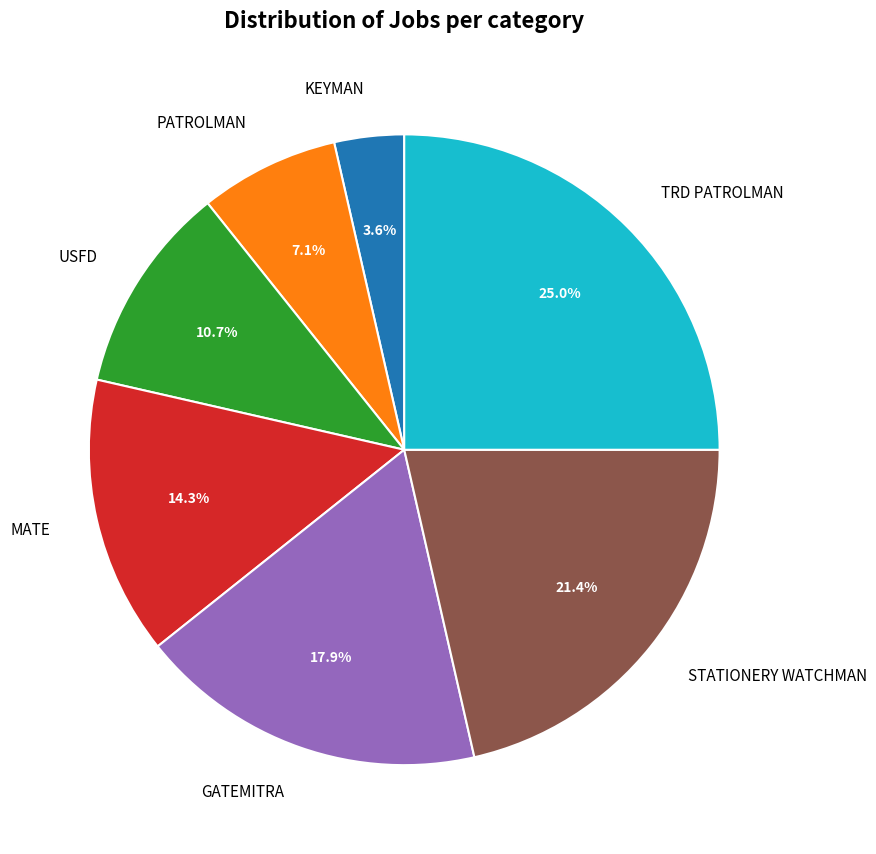

Does any single category account for the majority?

No